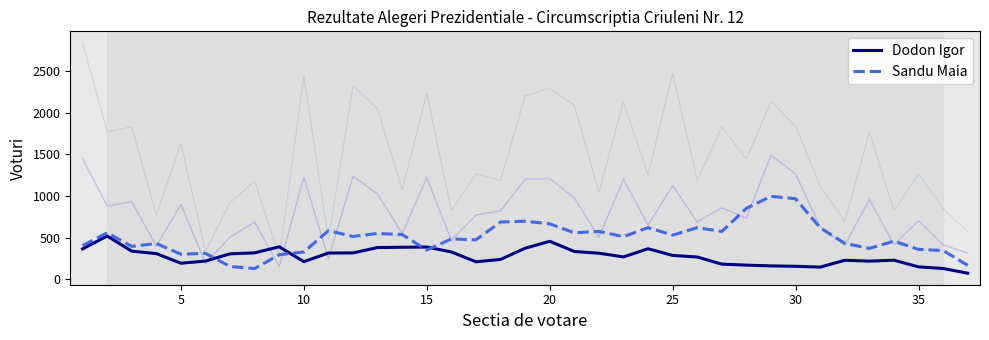

What is the lowest value of the Dodon Igor series?

73.7